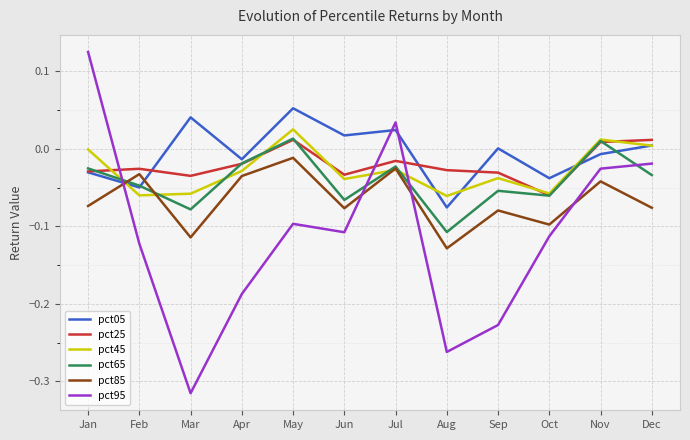

Rank the series at Mar from lowest to highest value.

pct95, pct85, pct65, pct45, pct25, pct05